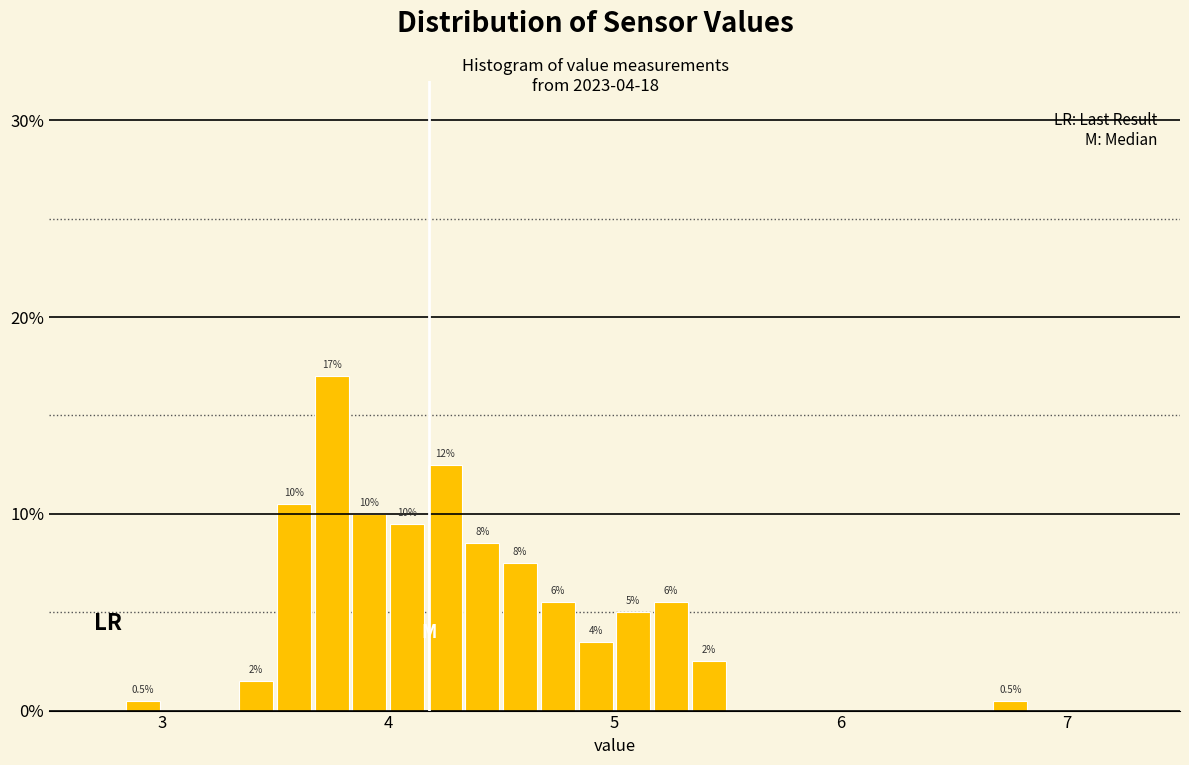

Around what value on the x-axis is the tallest bar? Give the approximate position of its centre, as read against the axis.

3.8